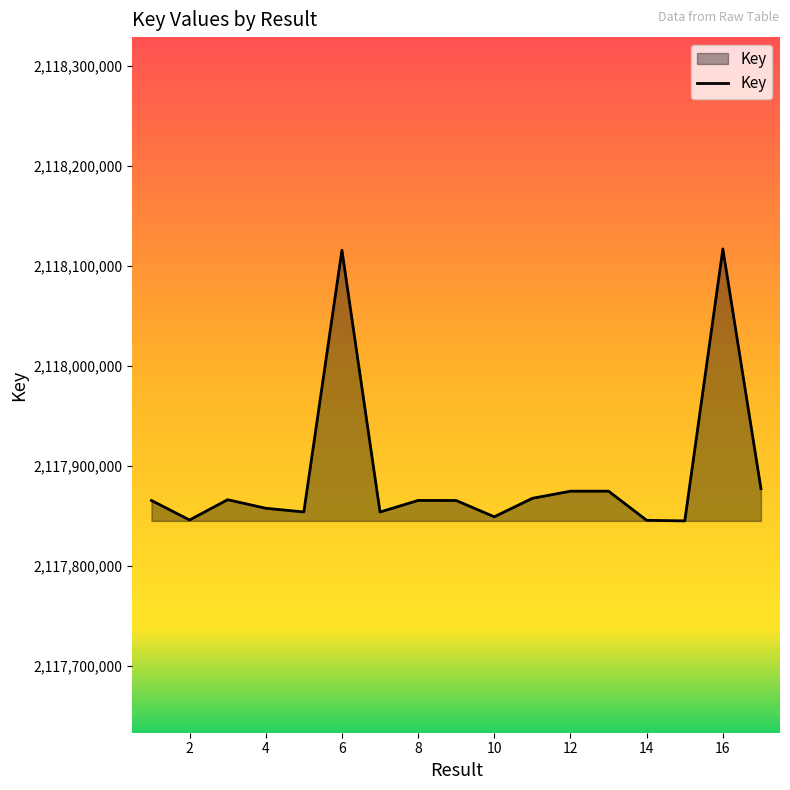

How many distinct data groups are displayed?

1